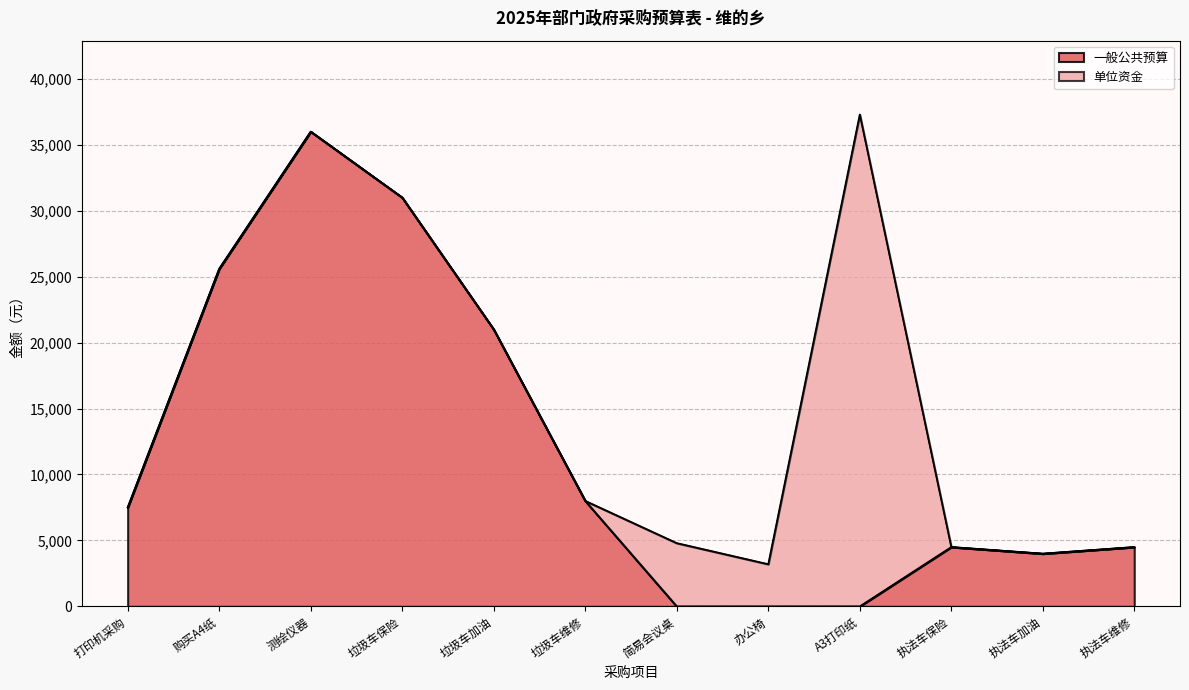

What position from the left is 垃圾车加油?

5